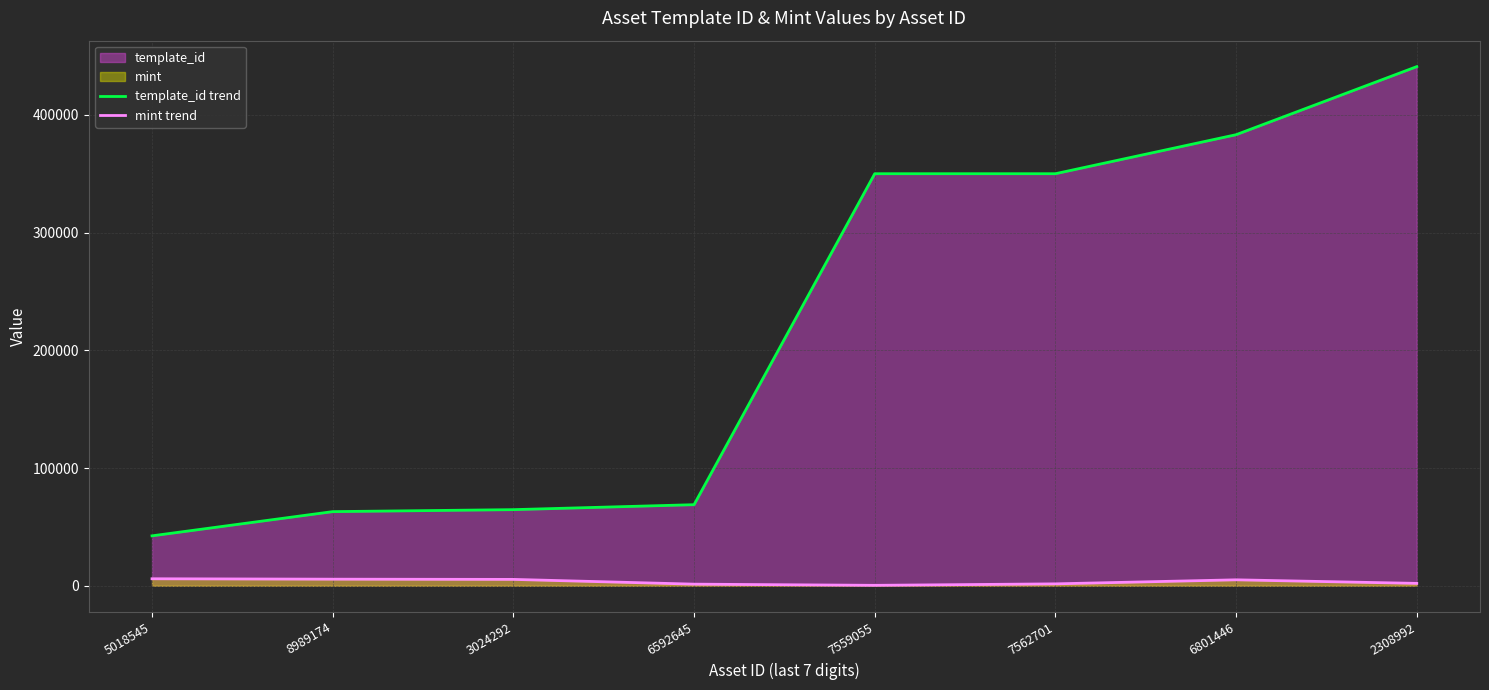

List the labels in order of template_id trend value, largest first.

2308992, 6801446, 7562701, 7559055, 6592645, 3024292, 8989174, 5018545